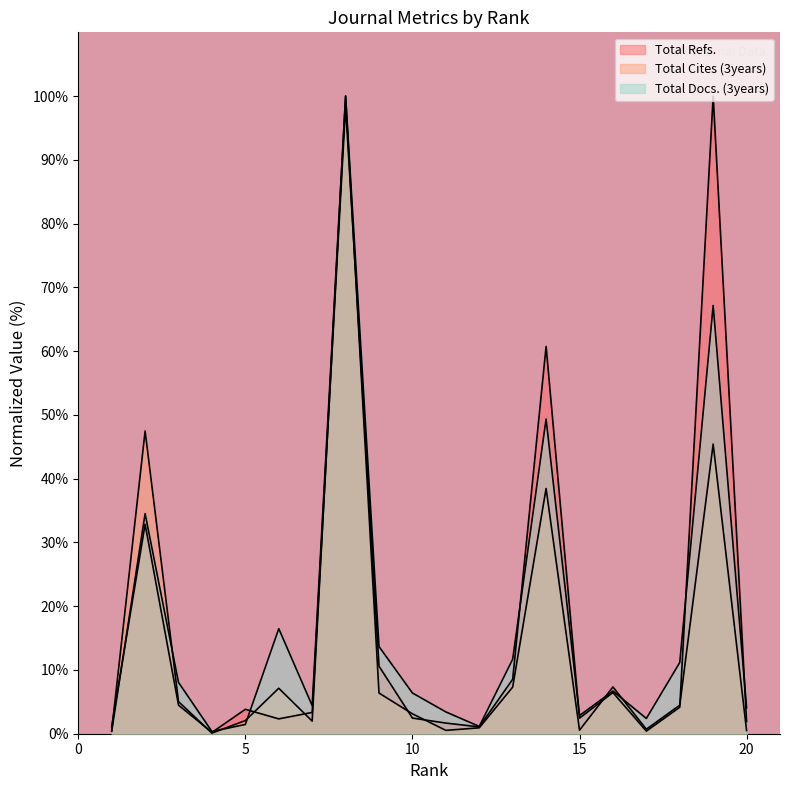

What value does the Total Cites (3years) series have at 11?

0.5